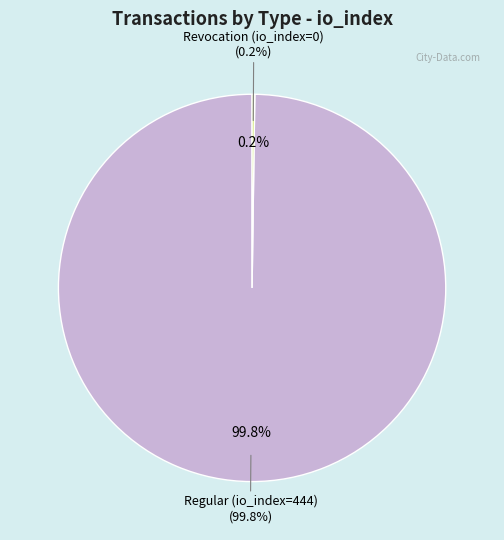

Count the number of slices in the pie.

2